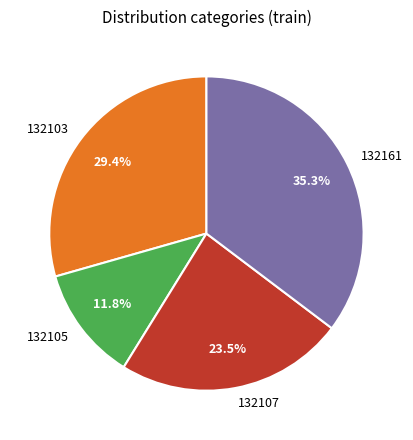

Is the sum of 132161 and 132103 greater than half?

Yes